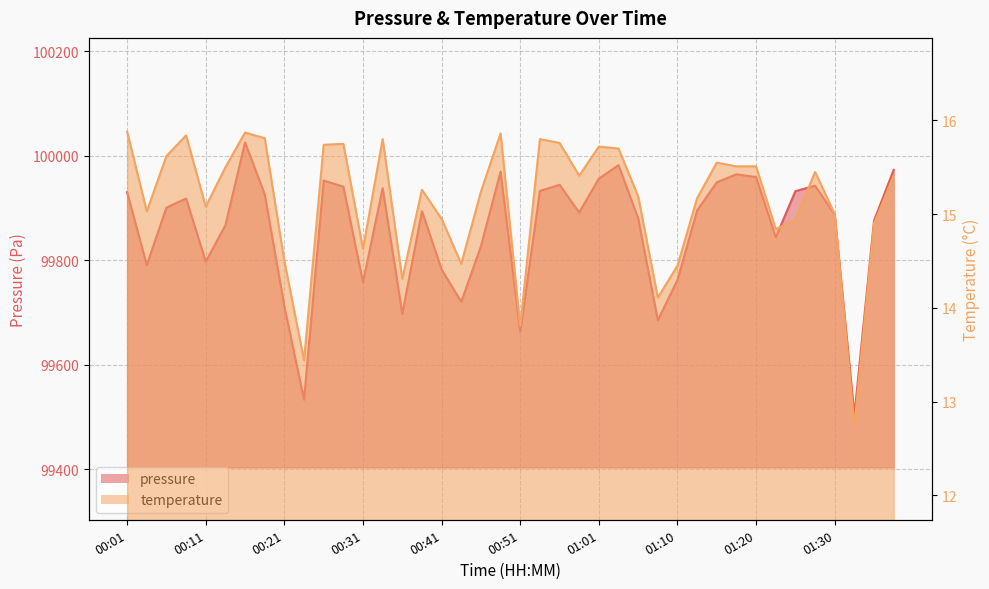

Where is the first local maximum for pressure?

00:09